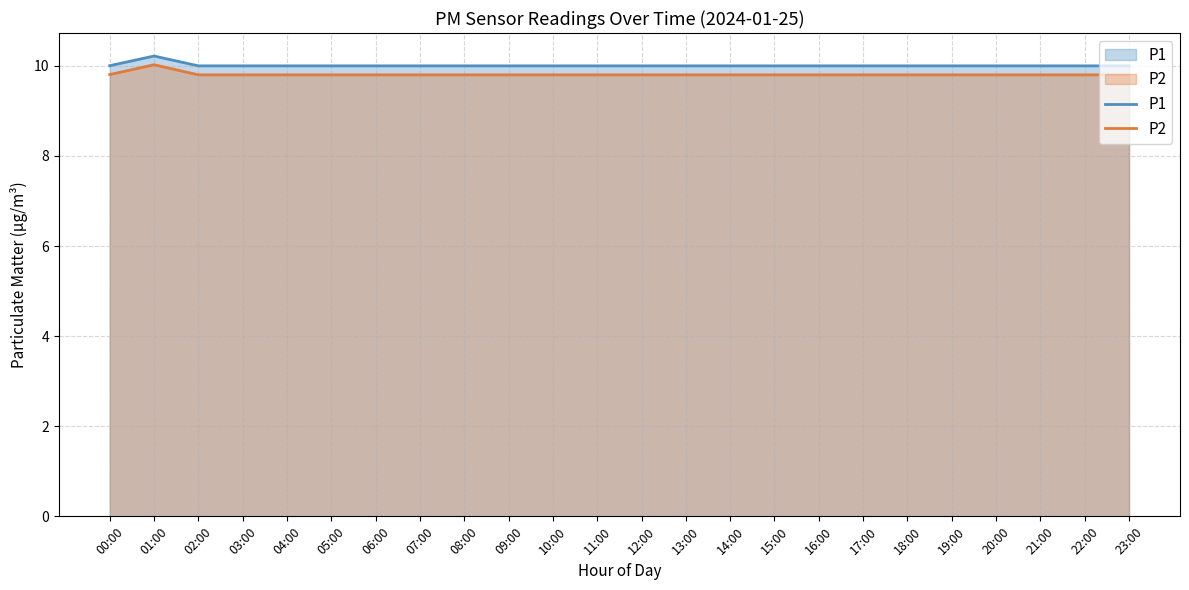

What are all the series names shown in the legend?

P1, P2